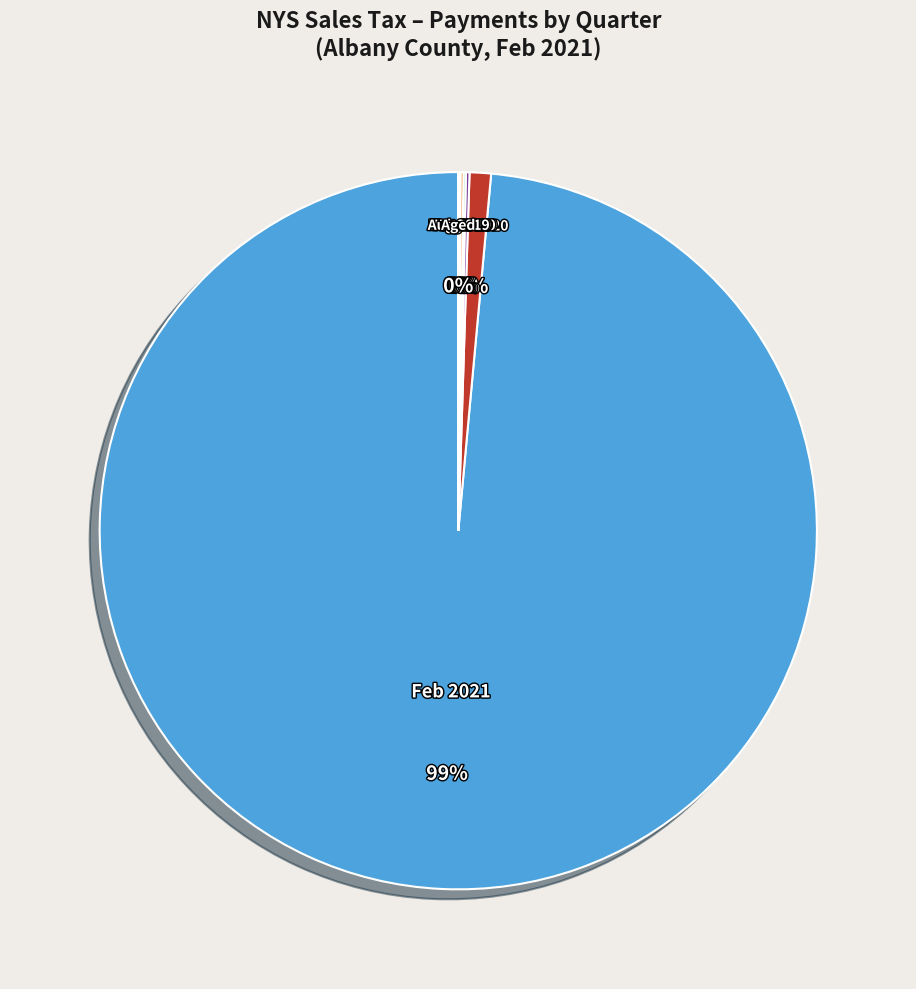

Does Feb 2021 account for over 50% of the chart?

Yes